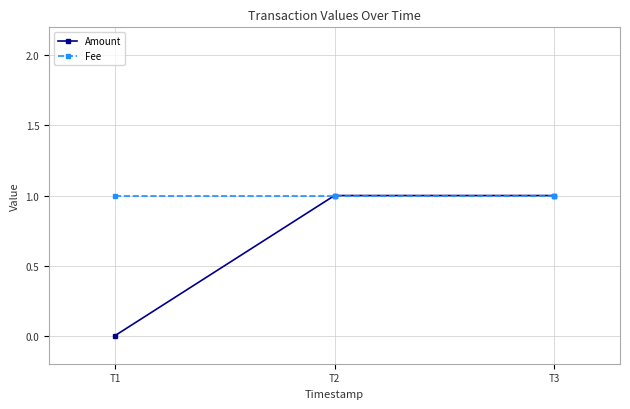

Does the chart have visible grid lines?

Yes